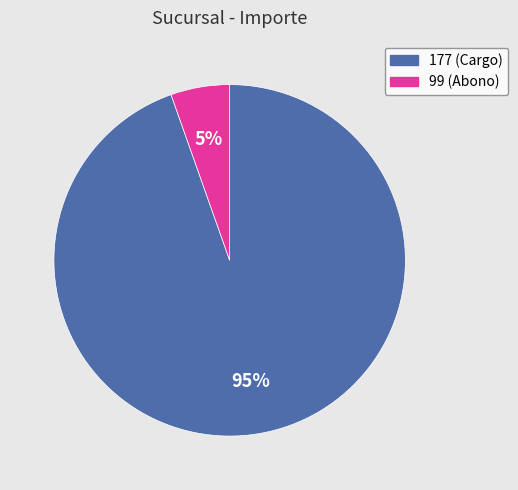

Rank the categories by value from highest to lowest.

177, 99